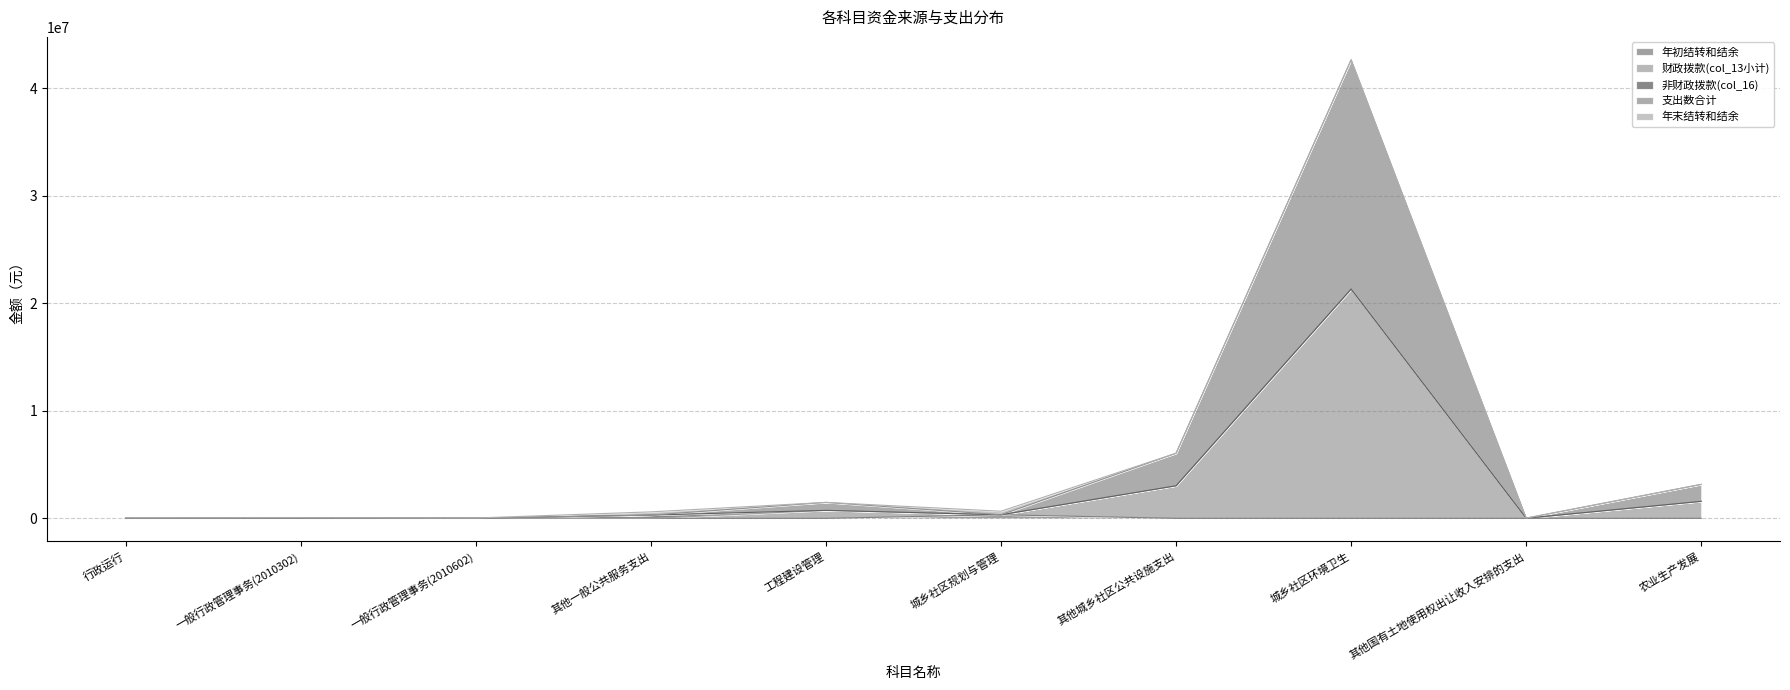

Rank the categories by 支出数合计 value from lowest to highest.

一般行政管理事务(2010602), 其他一般公共服务支出, 其他国有土地使用权出让收入安排的支出, 一般行政管理事务(2010302), 行政运行, 城乡社区规划与管理, 工程建设管理, 农业生产发展, 其他城乡社区公共设施支出, 城乡社区环境卫生